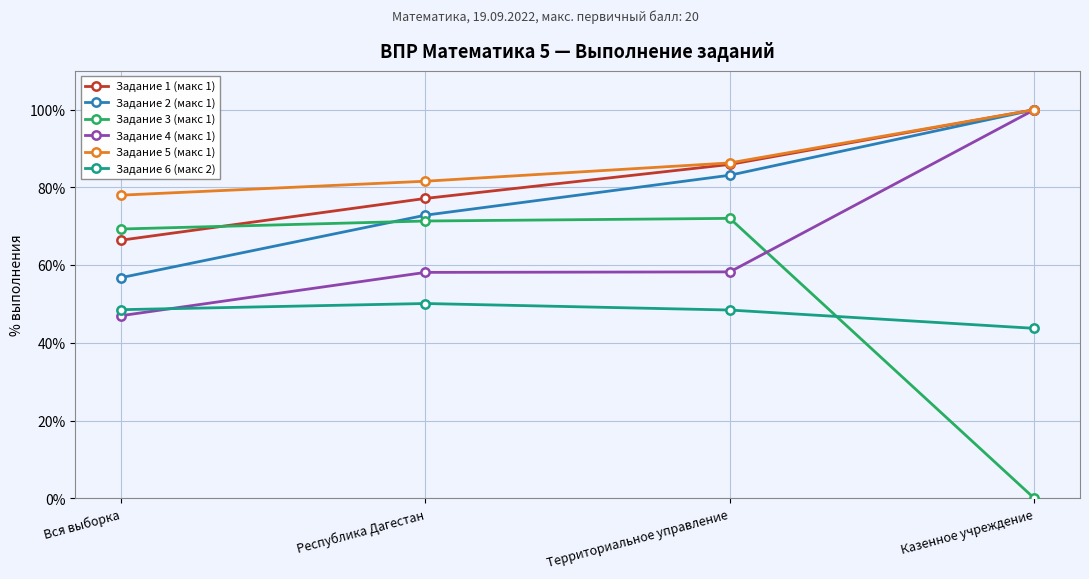

What is the spread (max minus min) of values at Вся выборка?

31.0